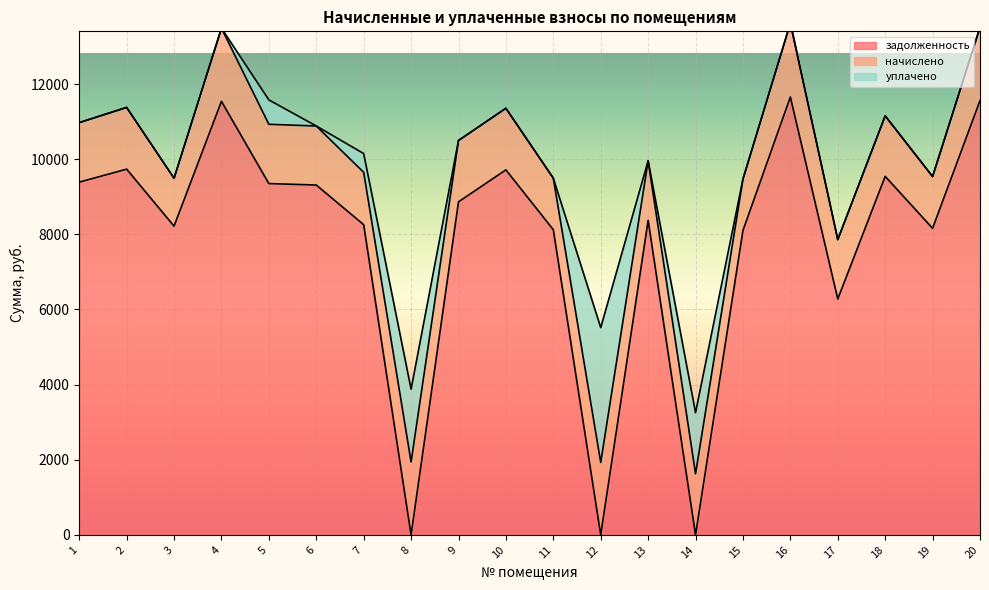

What is the sum of the задолженность values at 11 and 14?

8121.6